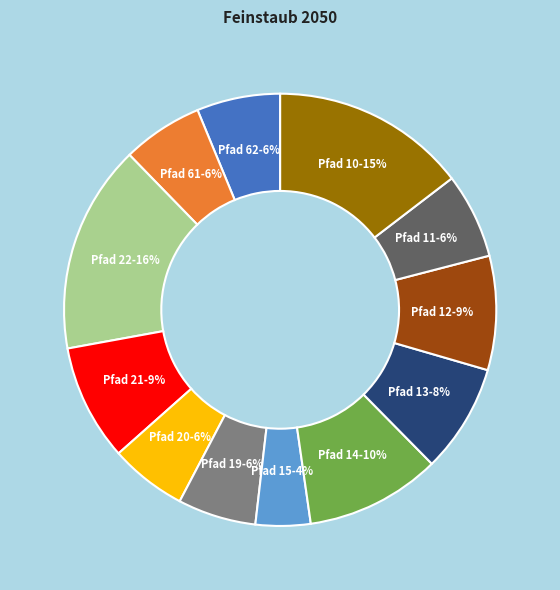

Is the sum of Pfad 62-6% and Pfad 14-10% greater than half?

No